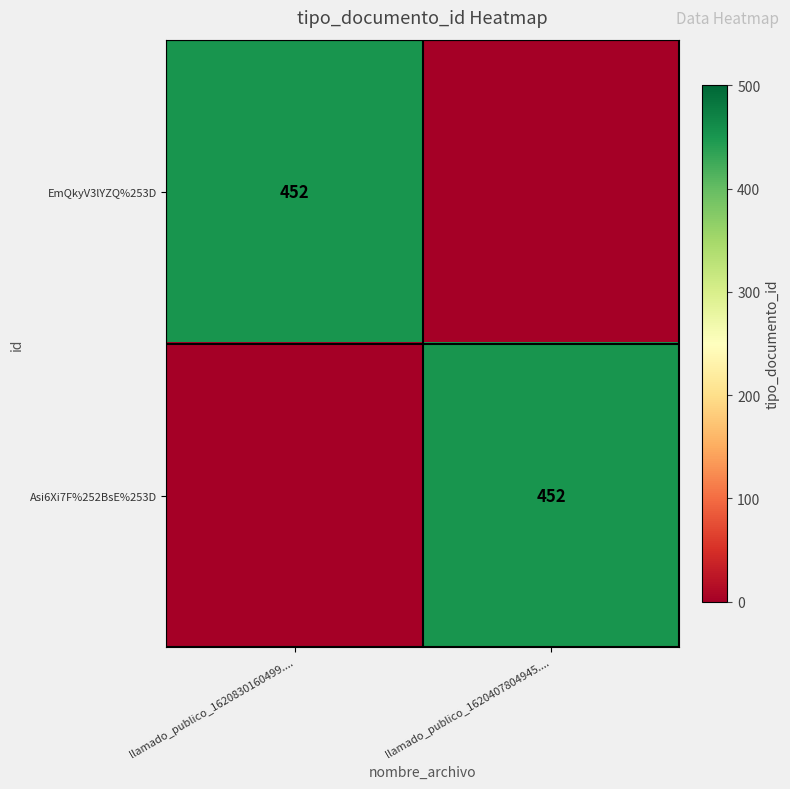

True or false: Asi6Xi7F%252BsE%253D has a value of 614 at llamado_publico_1620407804945.....

False